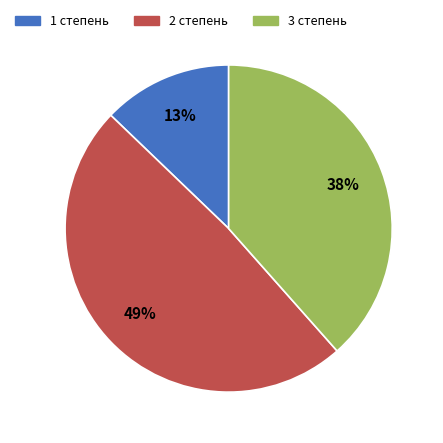

Which slice is the smallest?

1 степень